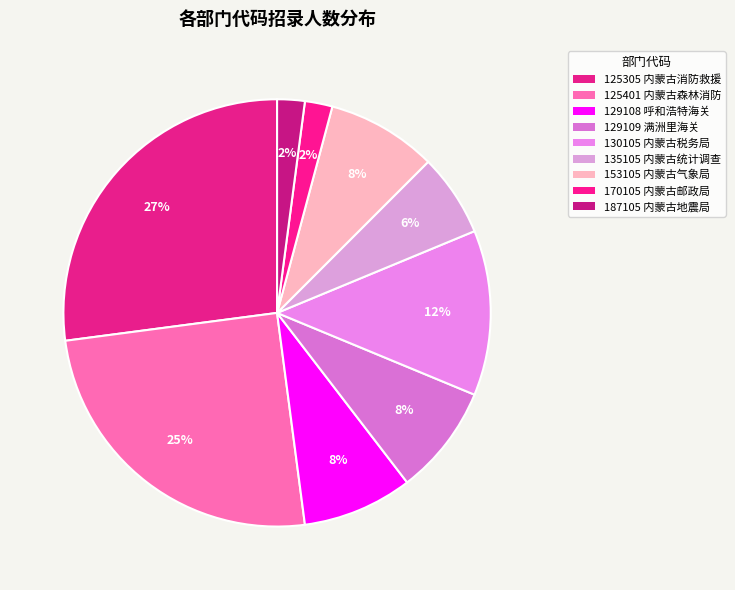

How many segments does this pie chart have?

9